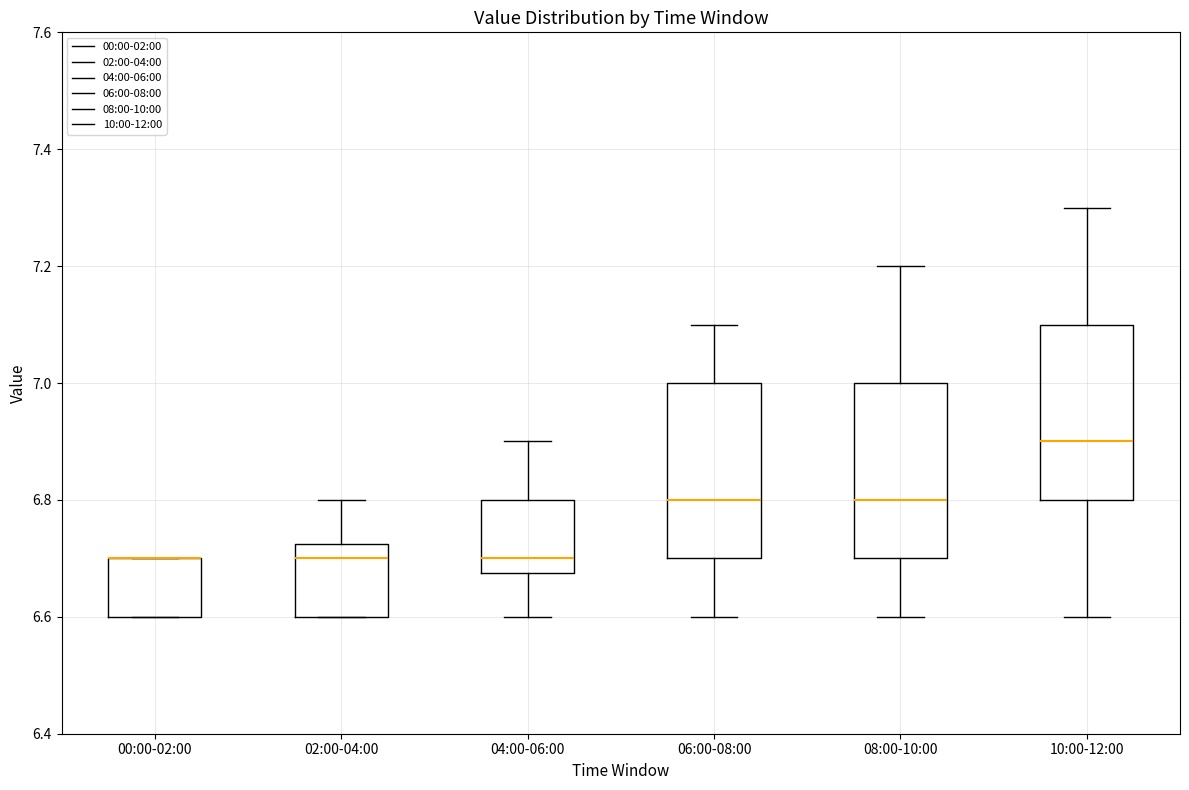

Where does the upper whisker of the box for 02:00-04:00 end on the y-axis? The values are not printed on the chart, so give them approximately, as read against the axis.

6.80